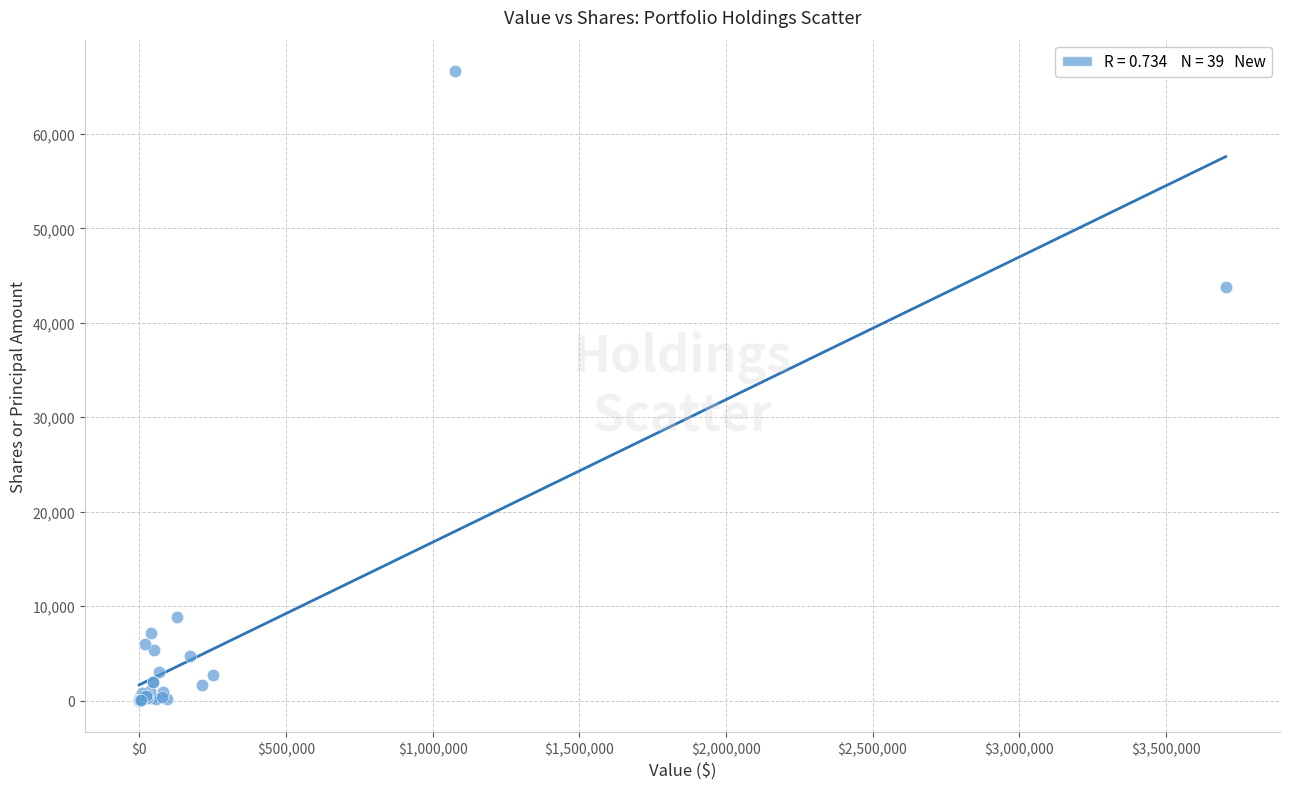

What Y value in the scatter plot is closest to 33323?

43800